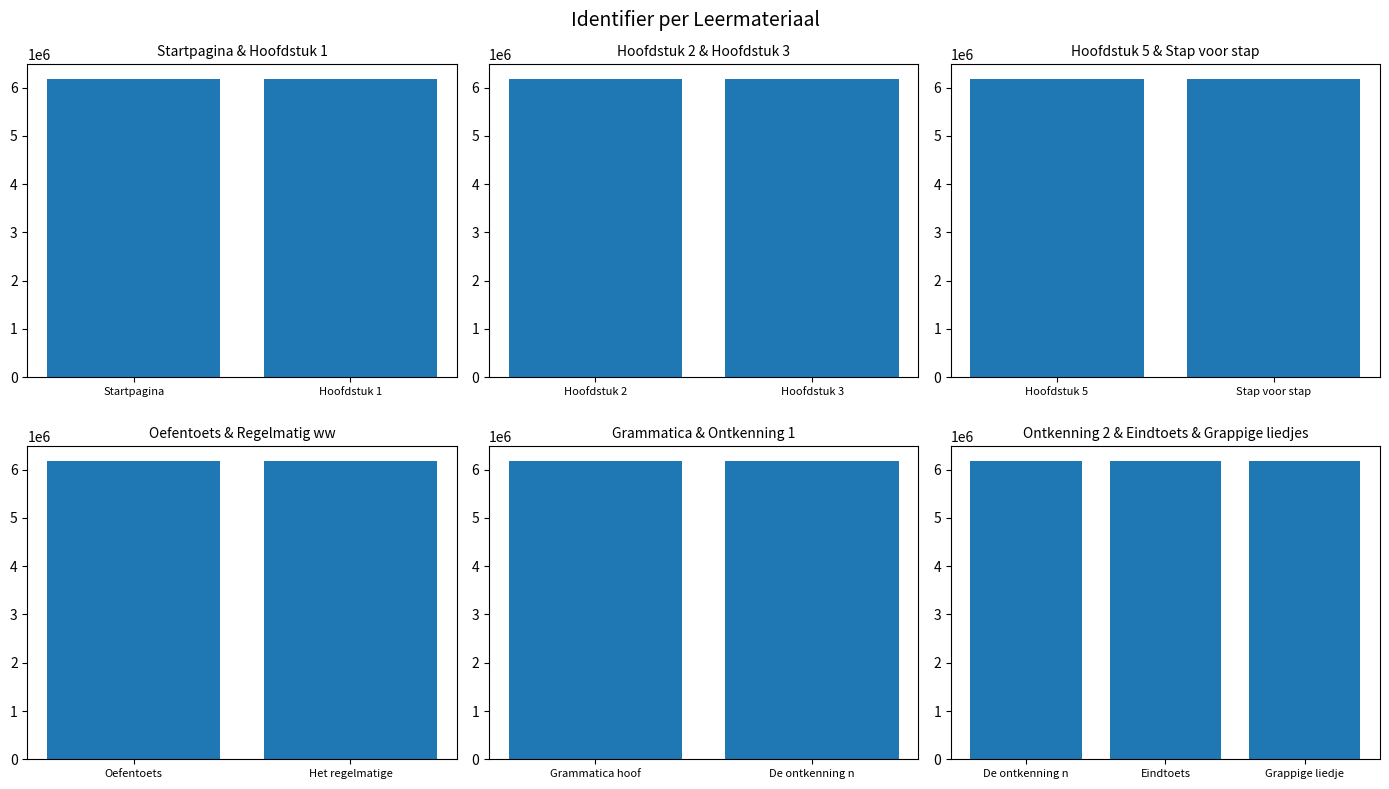

Rank the categories by value from lowest to highest.

Startpagina, Hoofdstuk 1, Hoofdstuk 2, Hoofdstuk 3, Hoofdstuk 5, Stap voor stap, Oefentoets, Het regelmatige werkwoord, Grammatica hoofdstuk 1, De ontkenning niveau 1, De ontkenning niveau 2, Eindtoets, Grappige liedjes